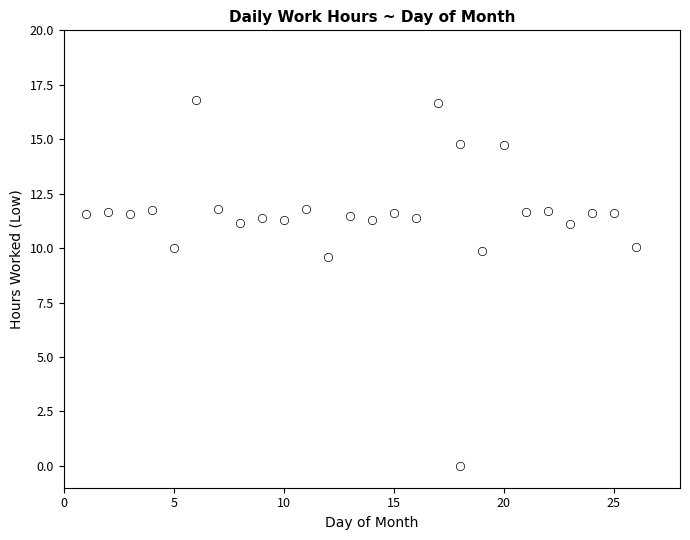

What Y value in the scatter plot is closest to 8?

9.6